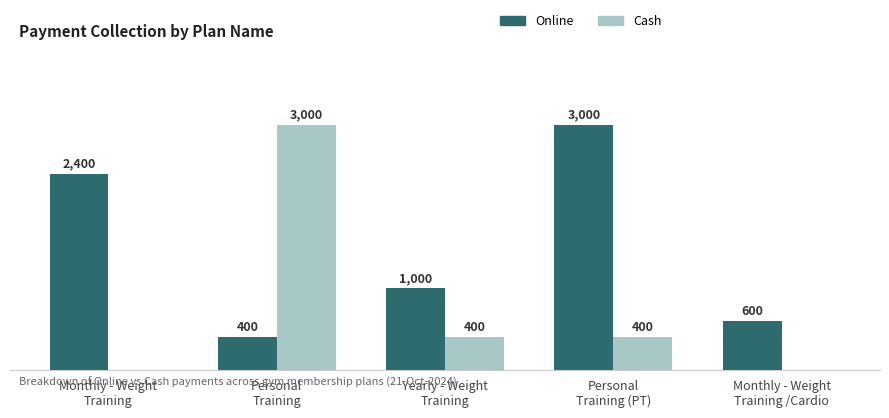

Which series has the largest total across all categories?

Online